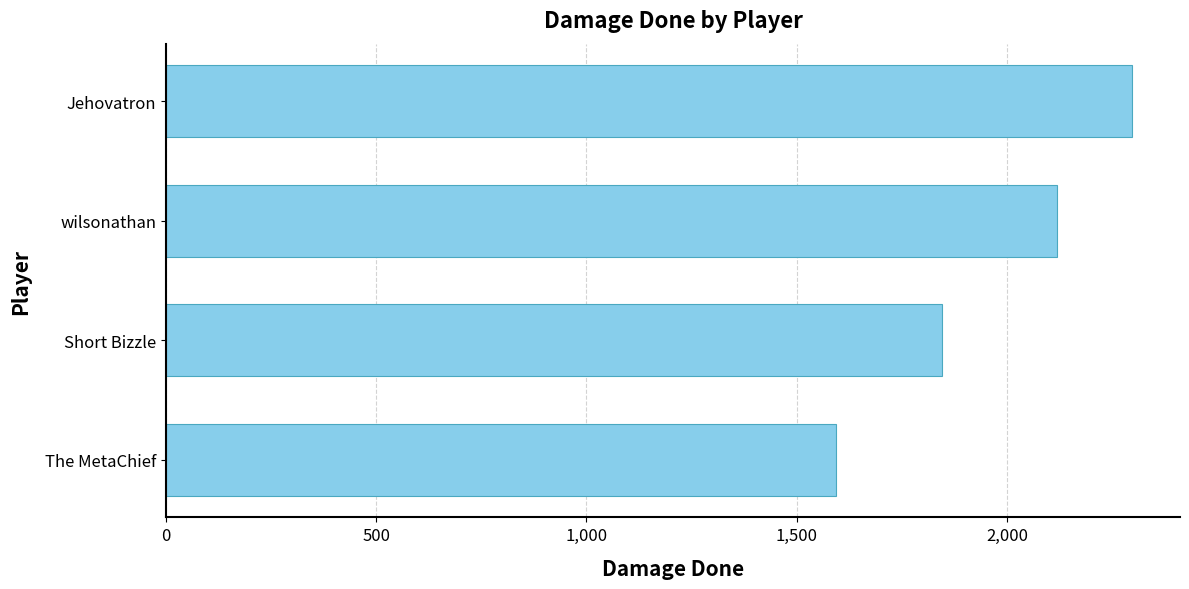

Where is the data nearest to the value 1945?

Short Bizzle